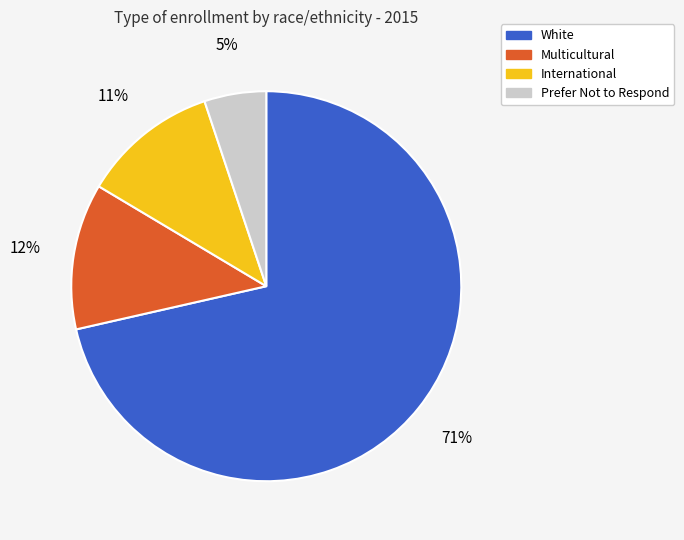

To the nearest percent, what percentage of the pie is Multicultural?

12%